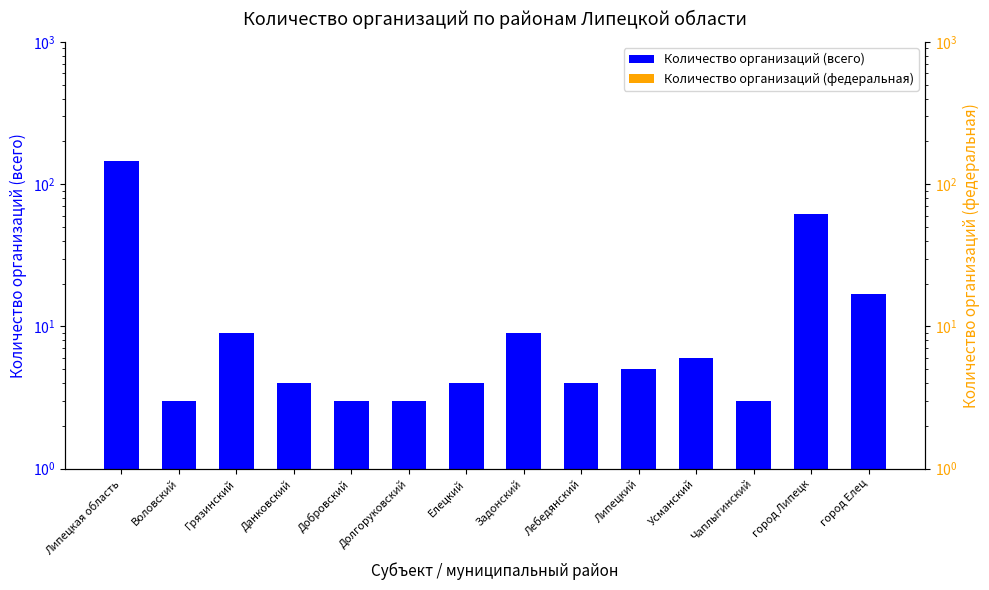

Which series has the largest total across all categories?

Количество организаций (всего)